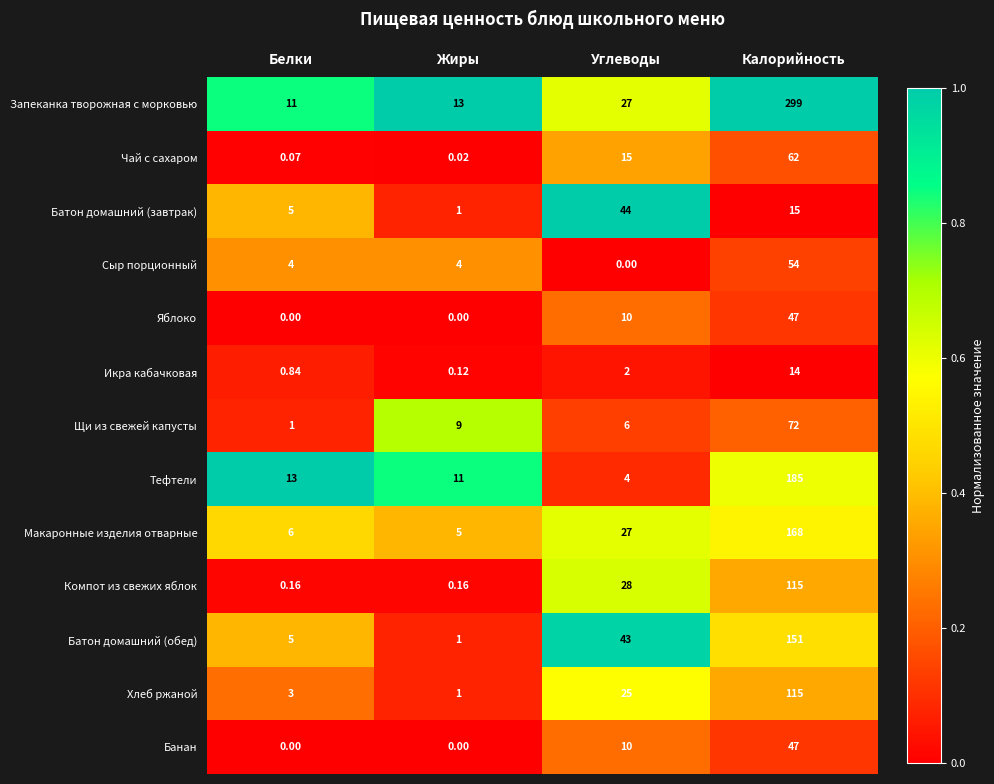

Rank the categories by Батон домашний (обед) value from lowest to highest.

Жиры, Белки, Углеводы, Калорийность